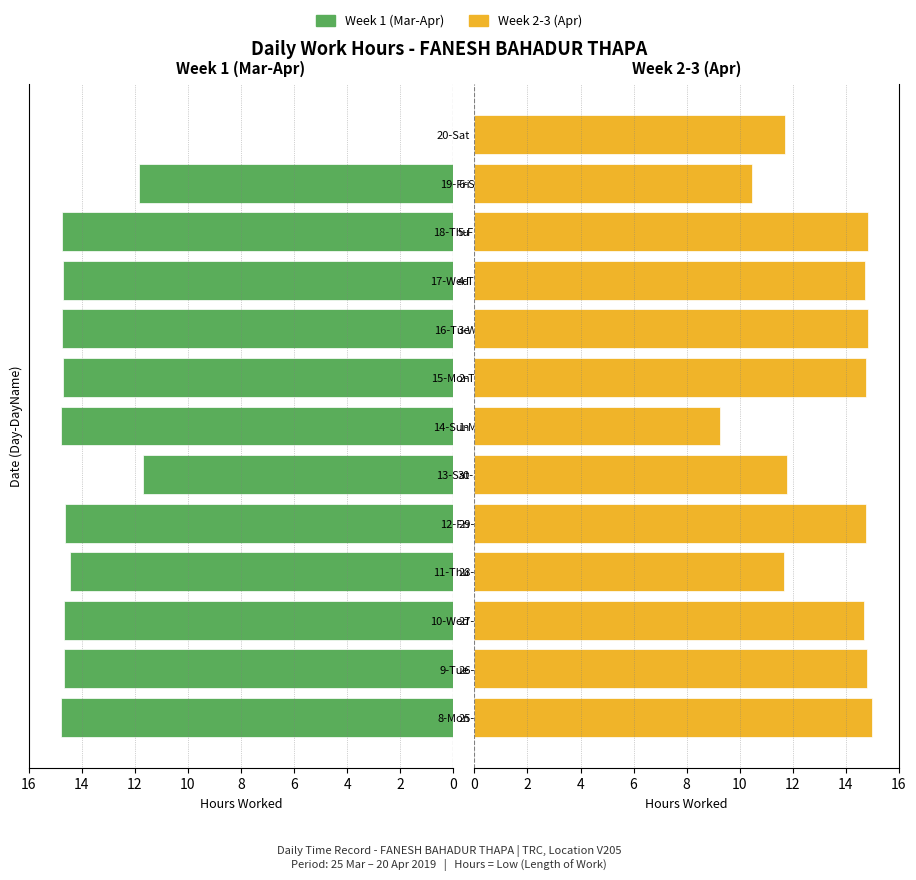

Are the bars horizontal?

Yes